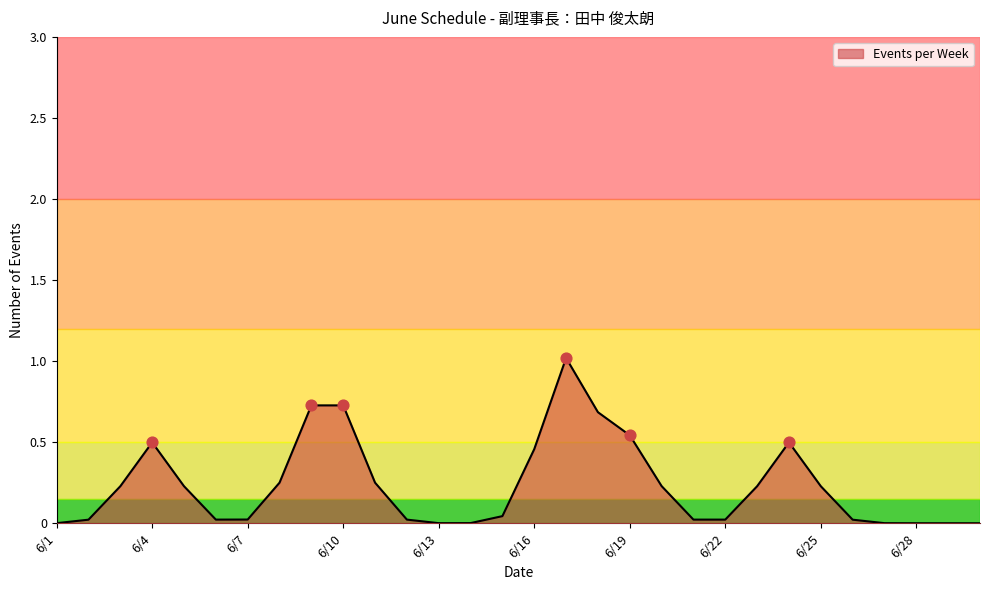

What is the greatest value displayed?

1.0